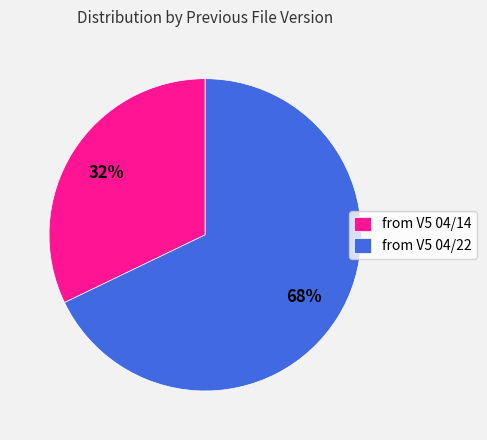

How many slices are in this pie chart?

2